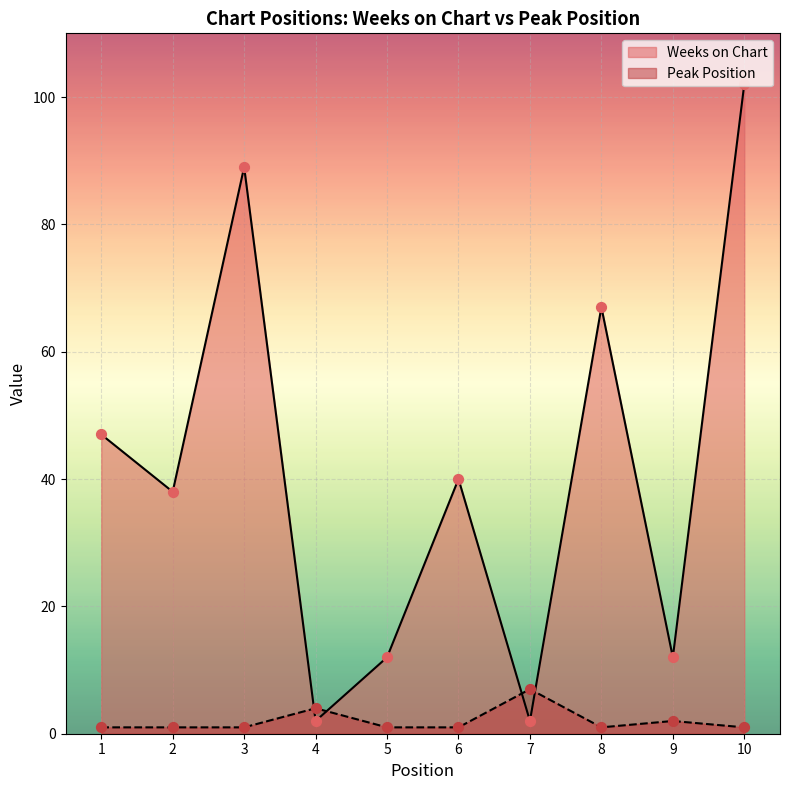

Which series contains the lowest Y value?

Peak Position